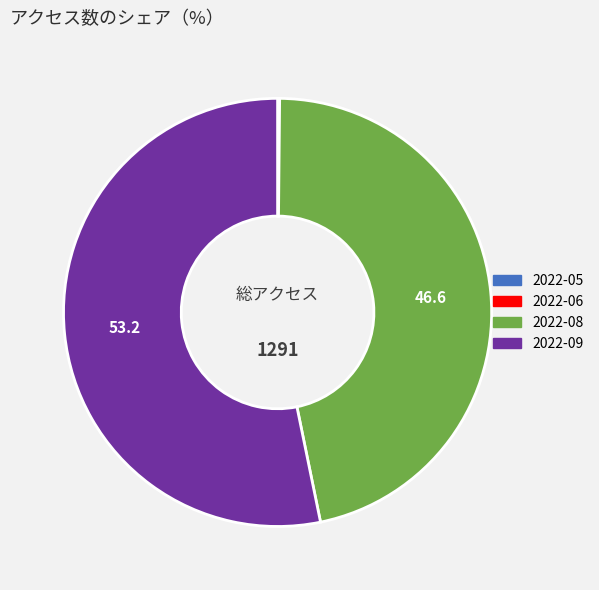

What is the ratio of the value at 2022-08 to the value at 2022-09?

0.9